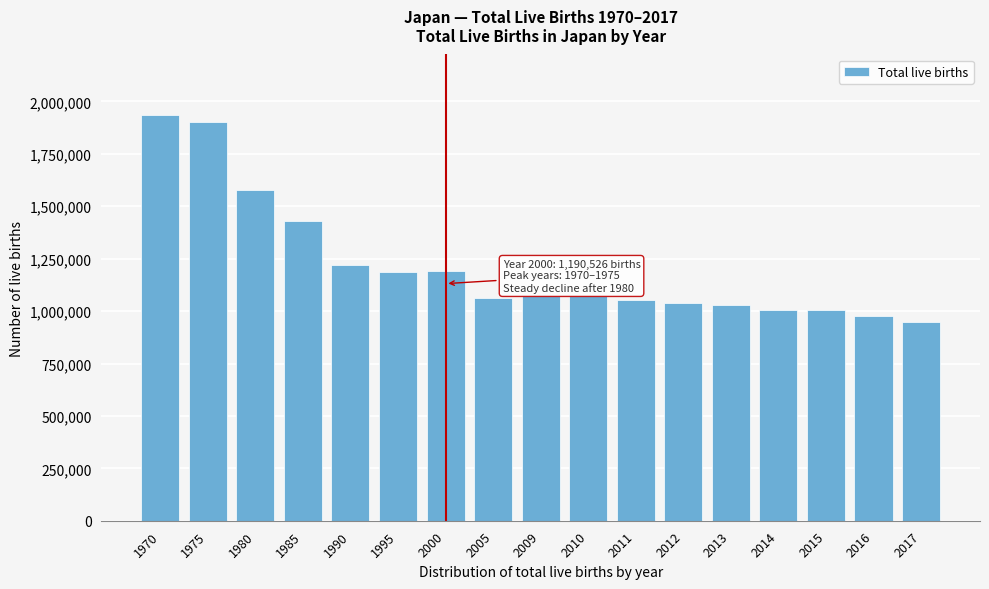

What is the ratio of the value at 2016 to the value at 2013?

0.9